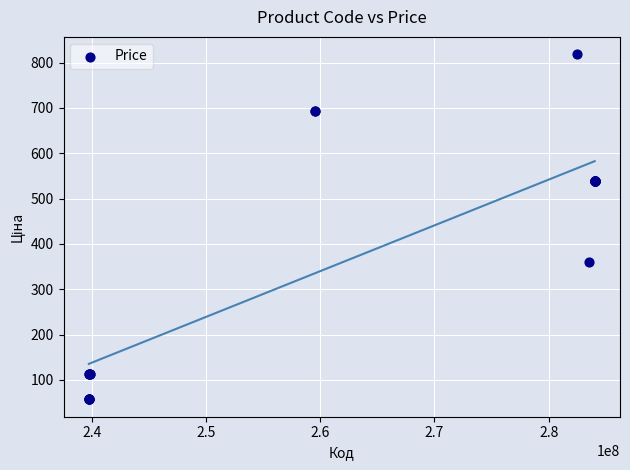

What Y value in the scatter plot is closest to 437?

359.9